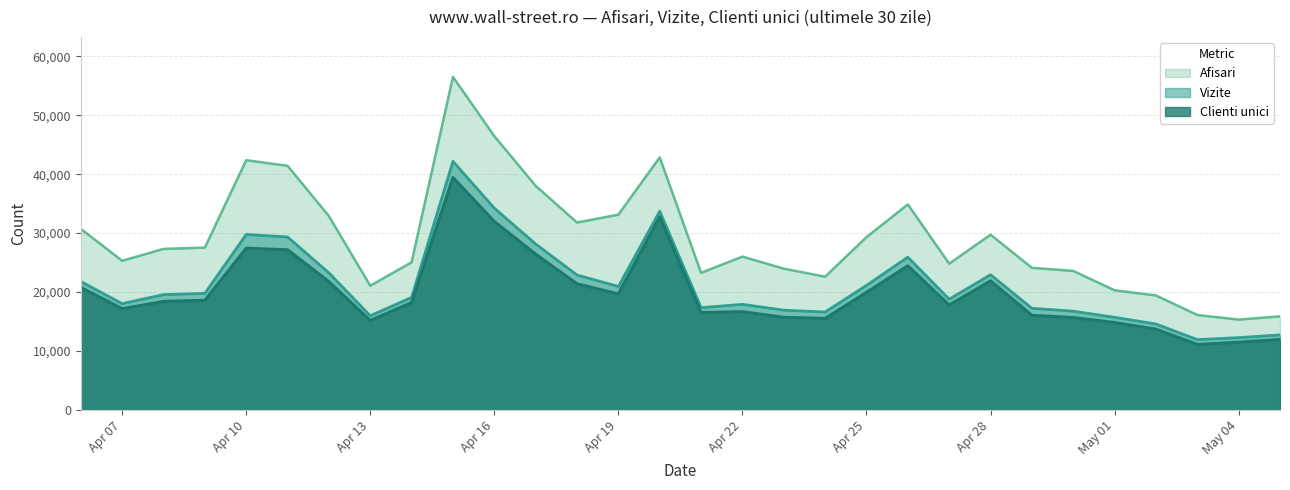

At which category does Afisari reach its first local valley?

Apr 07